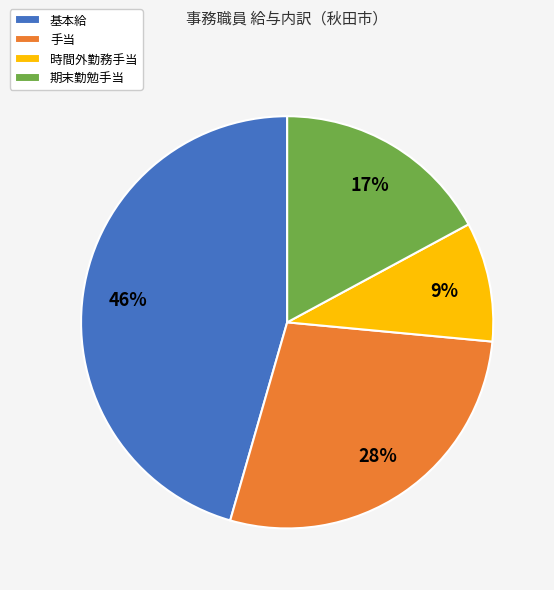

Which has a higher value, 期末勤勉手当 or 時間外勤務手当?

期末勤勉手当